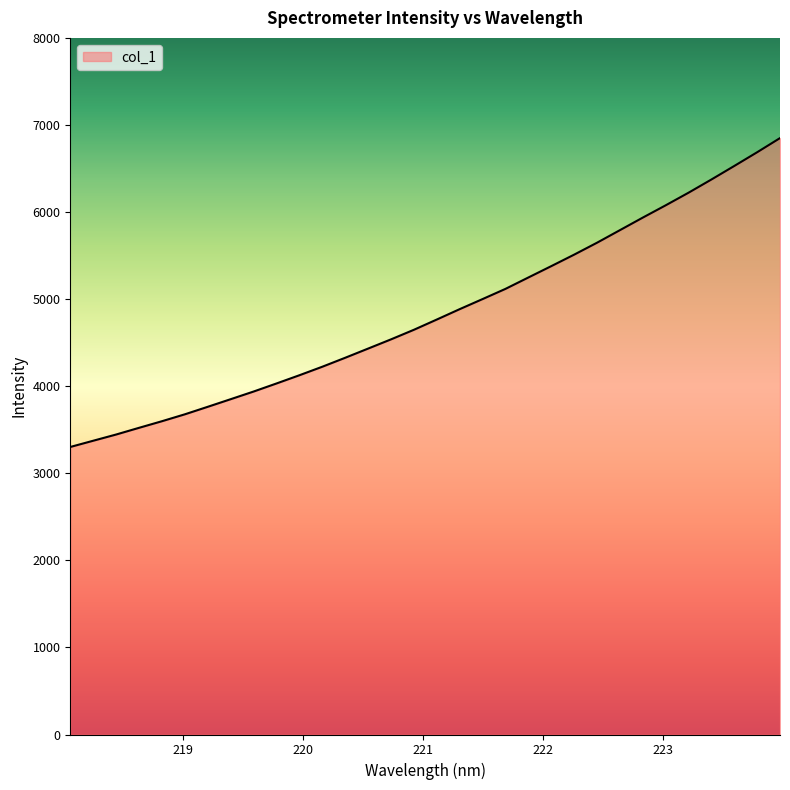

What is the difference between the maximum and minimum values?

3547.2